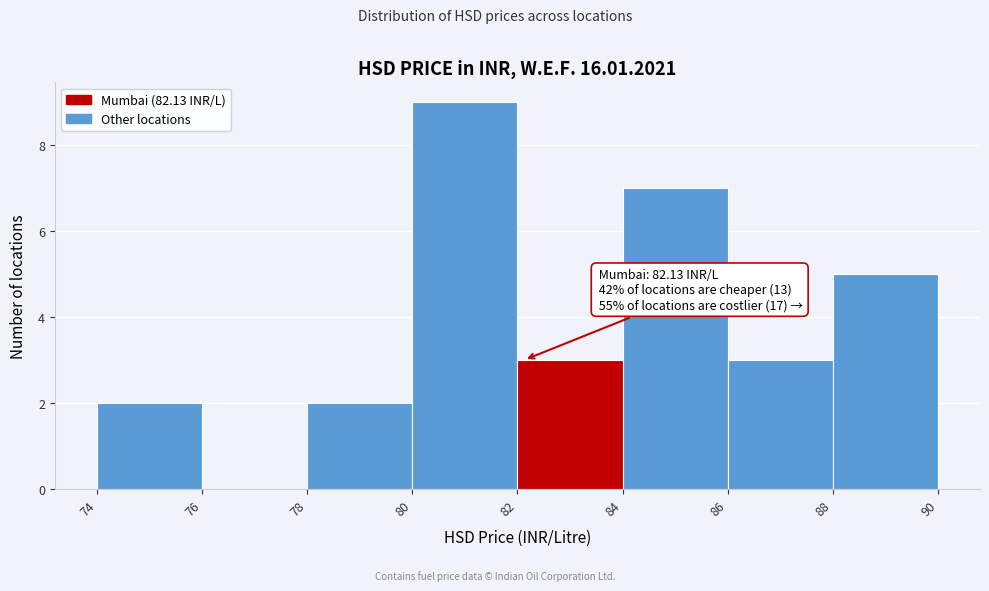

Over which range of the x-axis is the bar tallest?

80 to 82